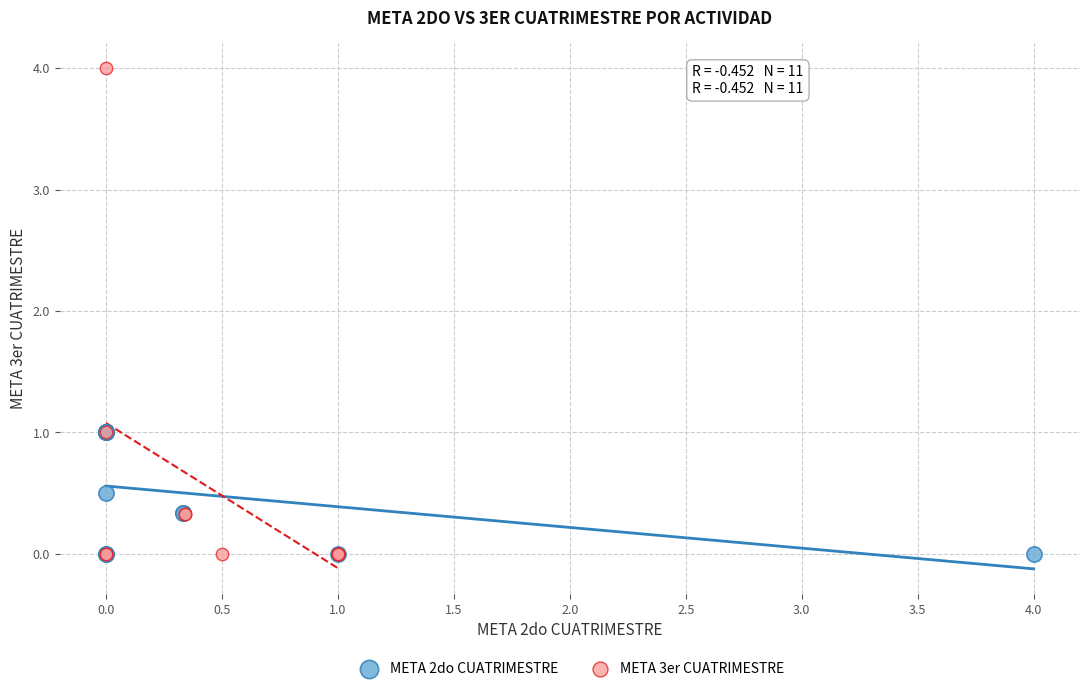

Which series contains the highest Y value?

META 3er CUATRIMESTRE